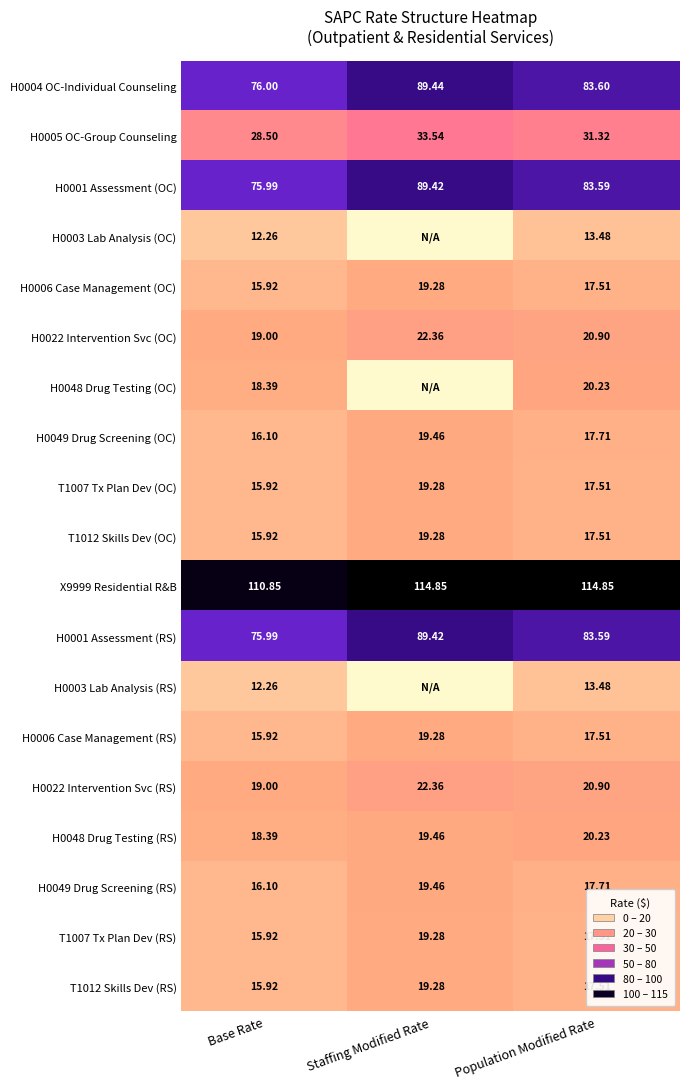

At which label does T1012 Skills Dev (OC) first exceed 17?

Staffing Modified Rate